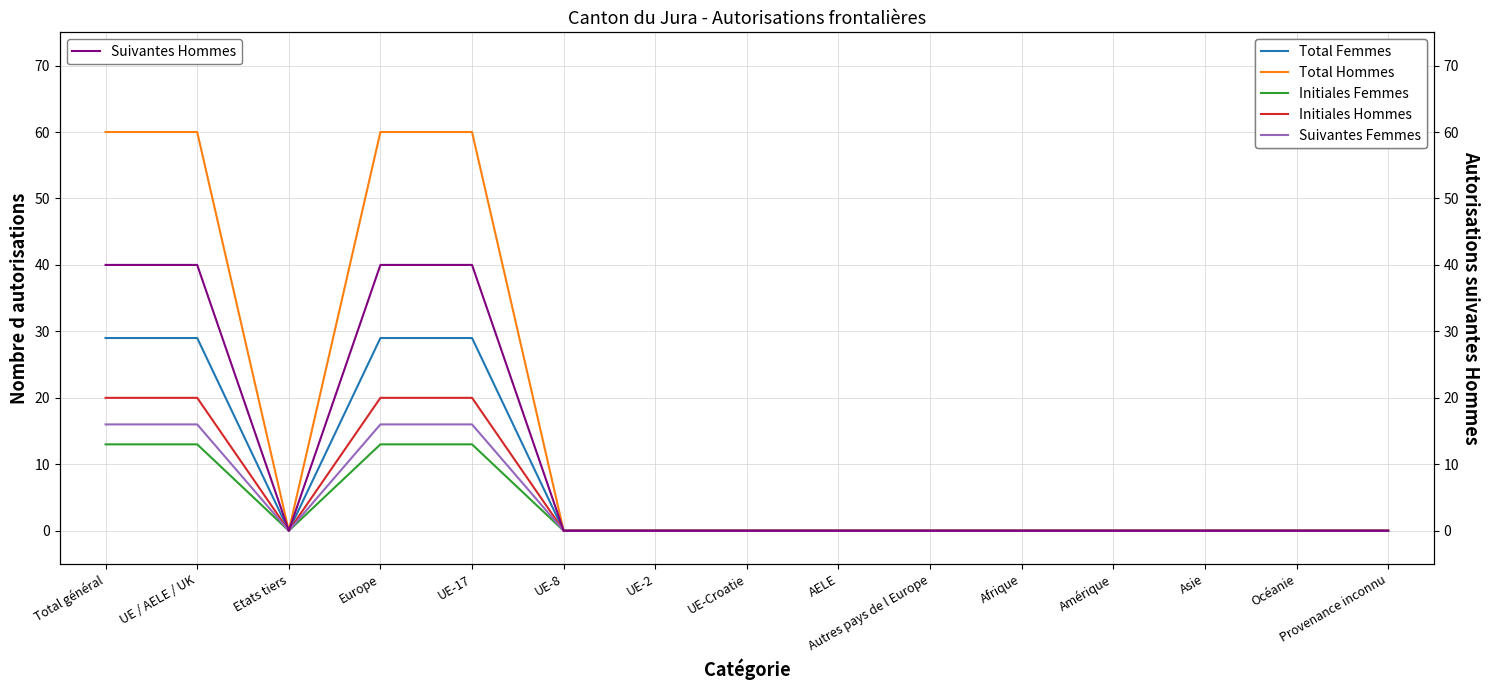

How many data points in Initiales Femmes are above 0?

4